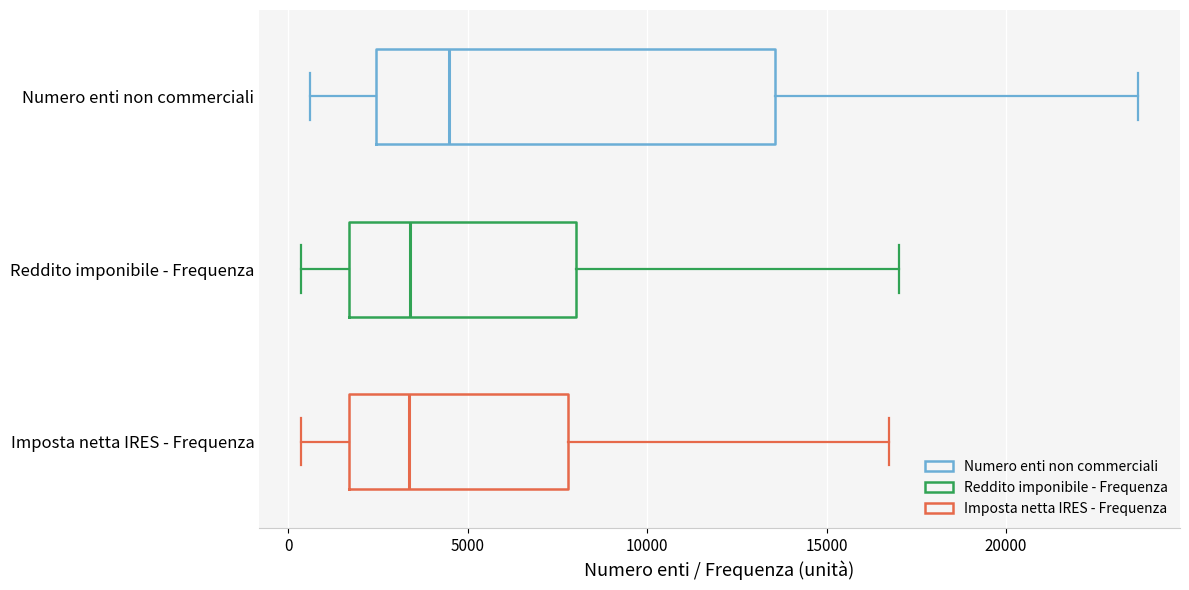

Where is the left edge of the box for Numero enti non commerciali on the x-axis? The values are not printed on the chart, so give them approximately, as read against the axis.

2500